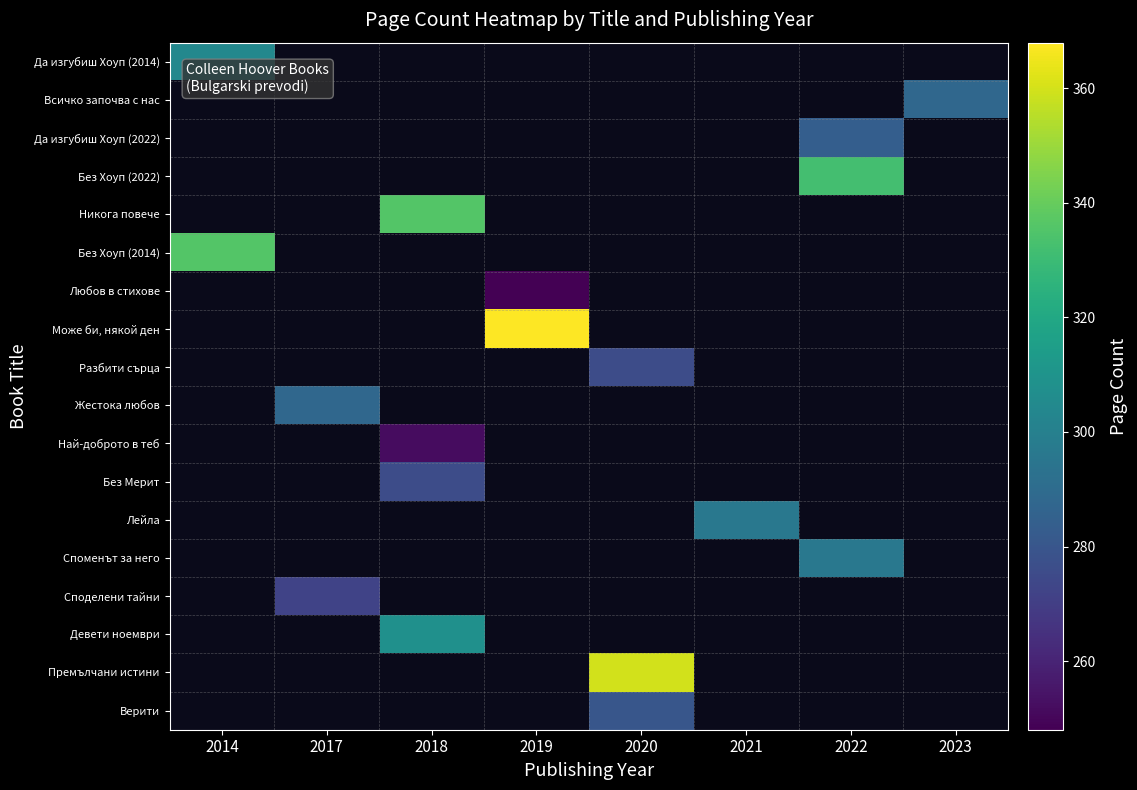

What is the maximum value shown in the chart?

368.0